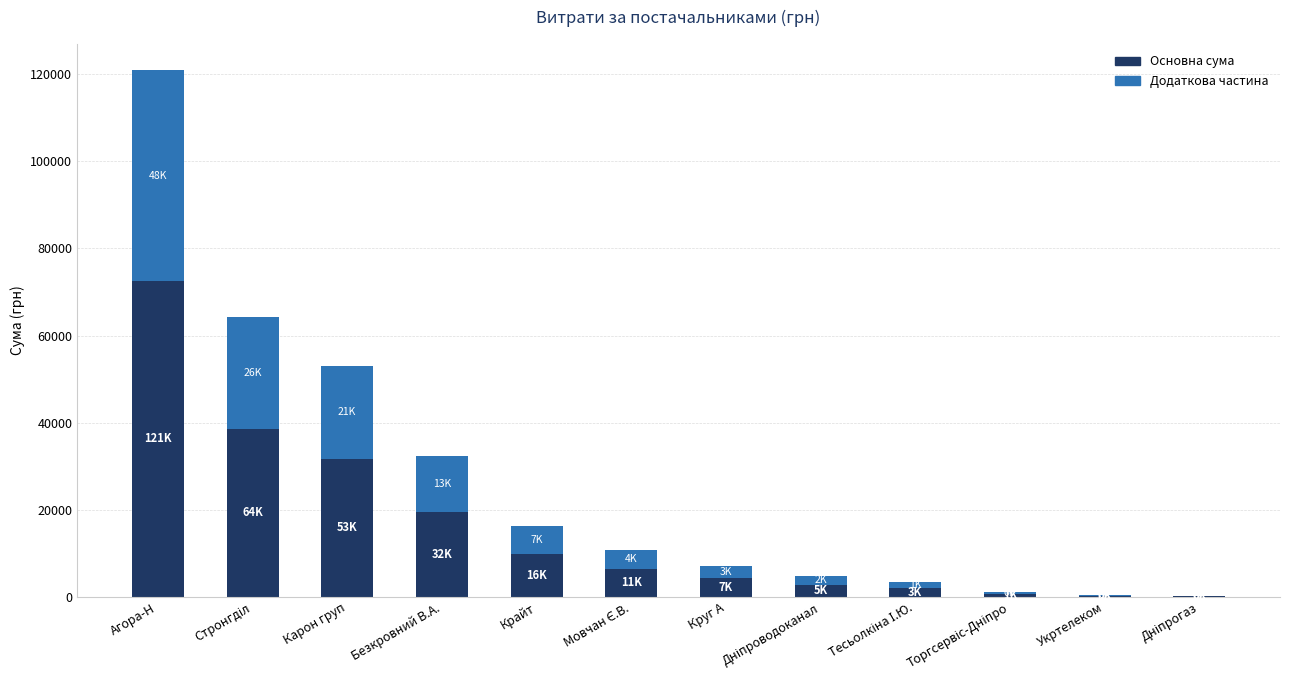

What is the total value across all series at Карон груп?

52936.8